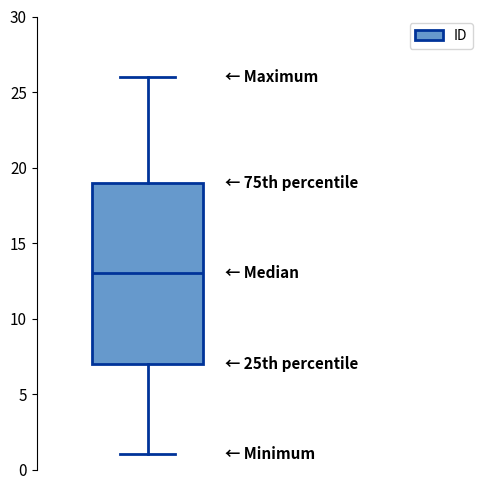

Where is the lower edge of the box on the y-axis? The values are not printed on the chart, so give them approximately, as read against the axis.

7